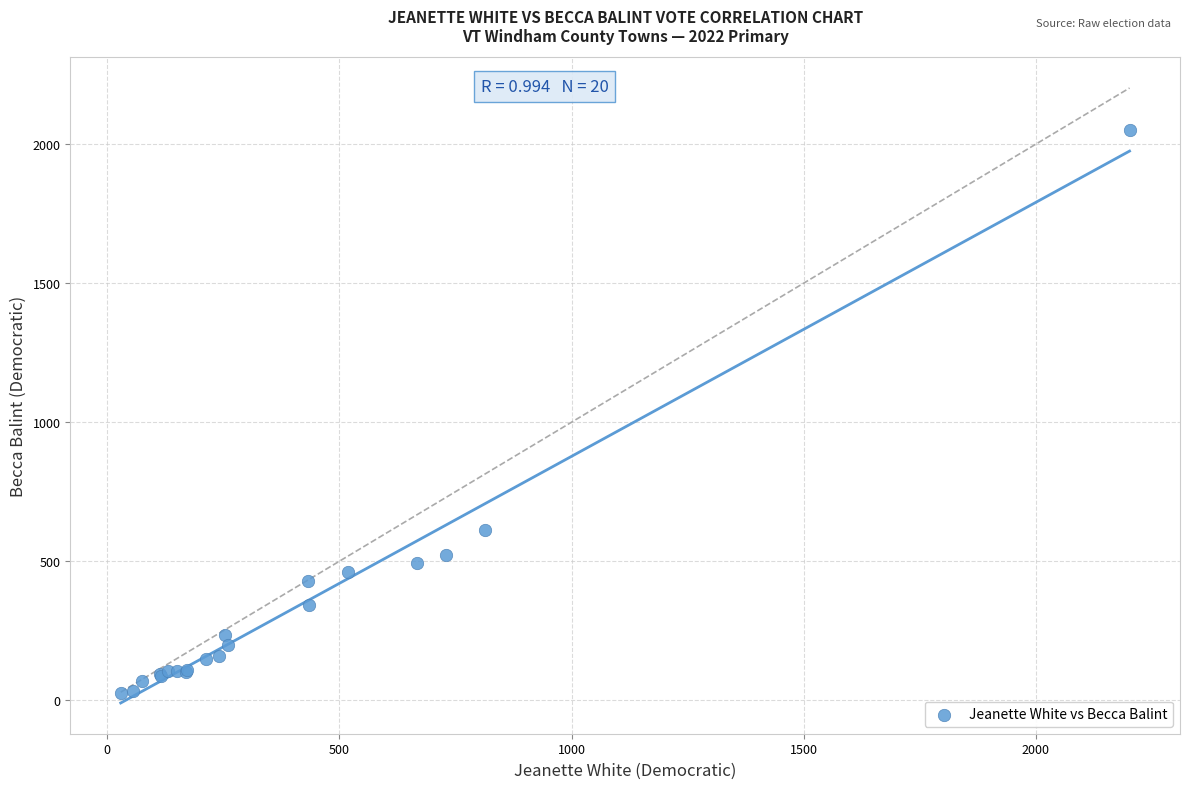

What Y value in the scatter plot is closest to 1038?

612